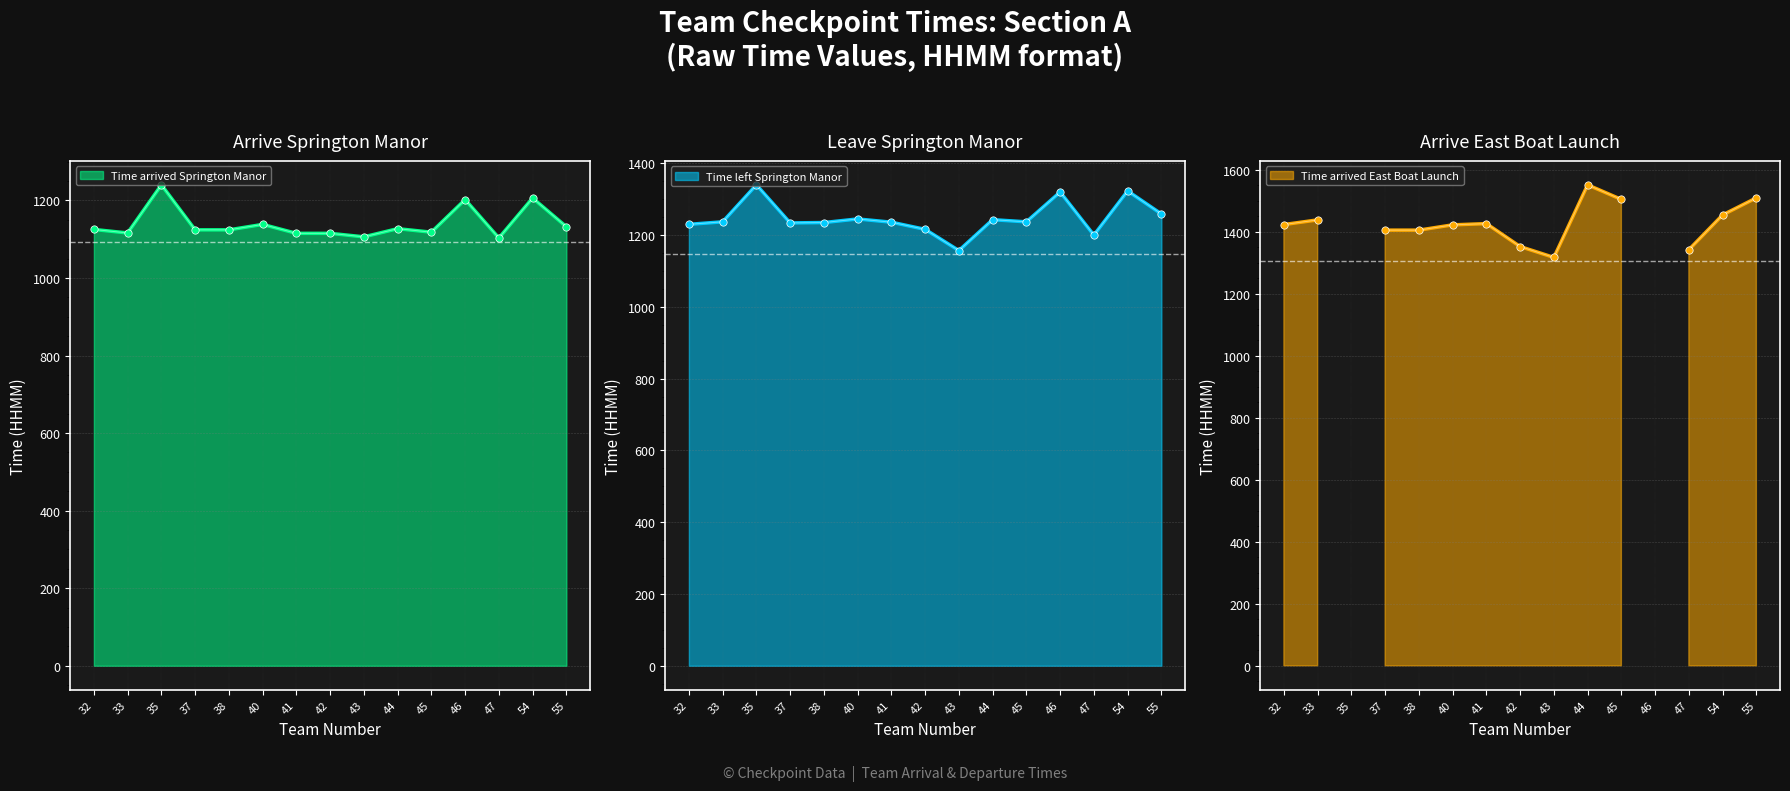

Which series reaches the minimum Y coordinate?

Time arrived Springton Manor